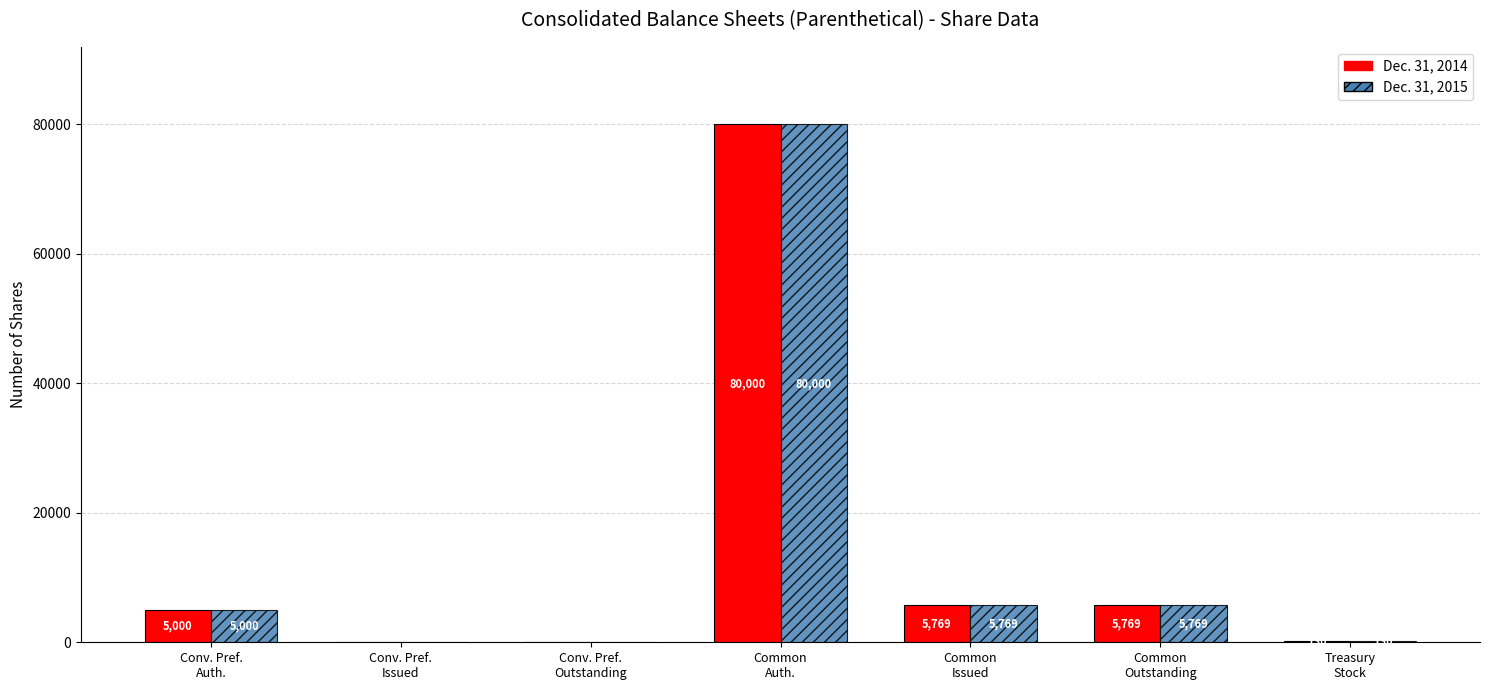

What is the sum of all Dec. 31, 2014 values?

96668